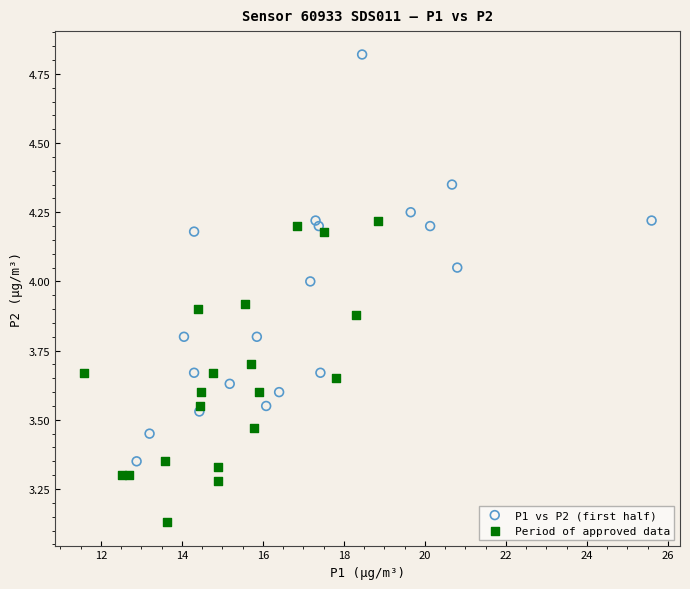

Which series contains the lowest Y value?

Period of approved data